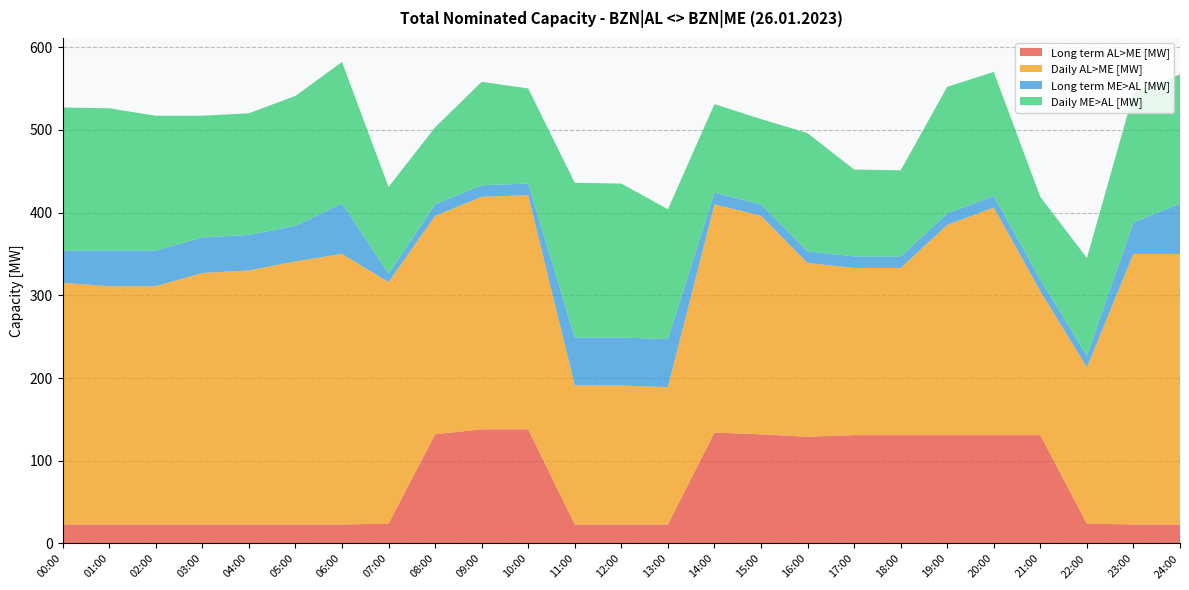

Reading left to right, what are all the values shown in this chart?

Long term AL>ME [MW]: 23	23	23	23	23	23	23	24	132	138	138	23	23	23	134	132	129	131	131	131	131	131	24	23	23
Daily AL>ME [MW]: 292	288	288	304	307	318	327	292	264	281	283	168	168	166	276	264	210	202	202	254	275	174	189	327	327
Long term ME>AL [MW]: 39	43	43	43	43	43	61	10	14	14	14	58	58	58	14	14	14	14	14	14	14	14	14	38	61
Daily ME>AL [MW]: 173	172	163	147	147	157	171	105	93	125	115	187	186	157	107	103	143	105	104	153	150	100	118	156	156